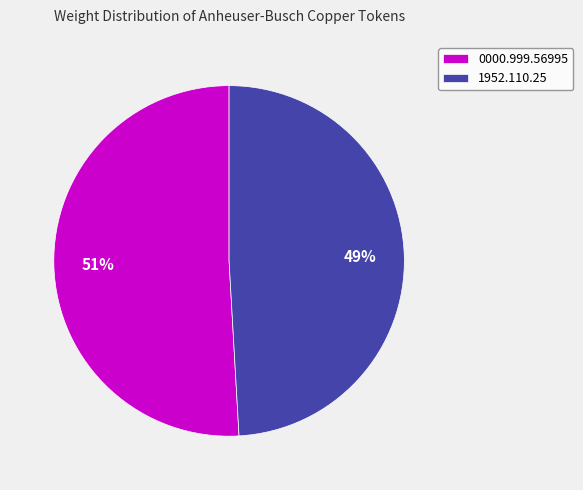

The 1952.110.25 slice represents 57% of the pie. True or false?

False